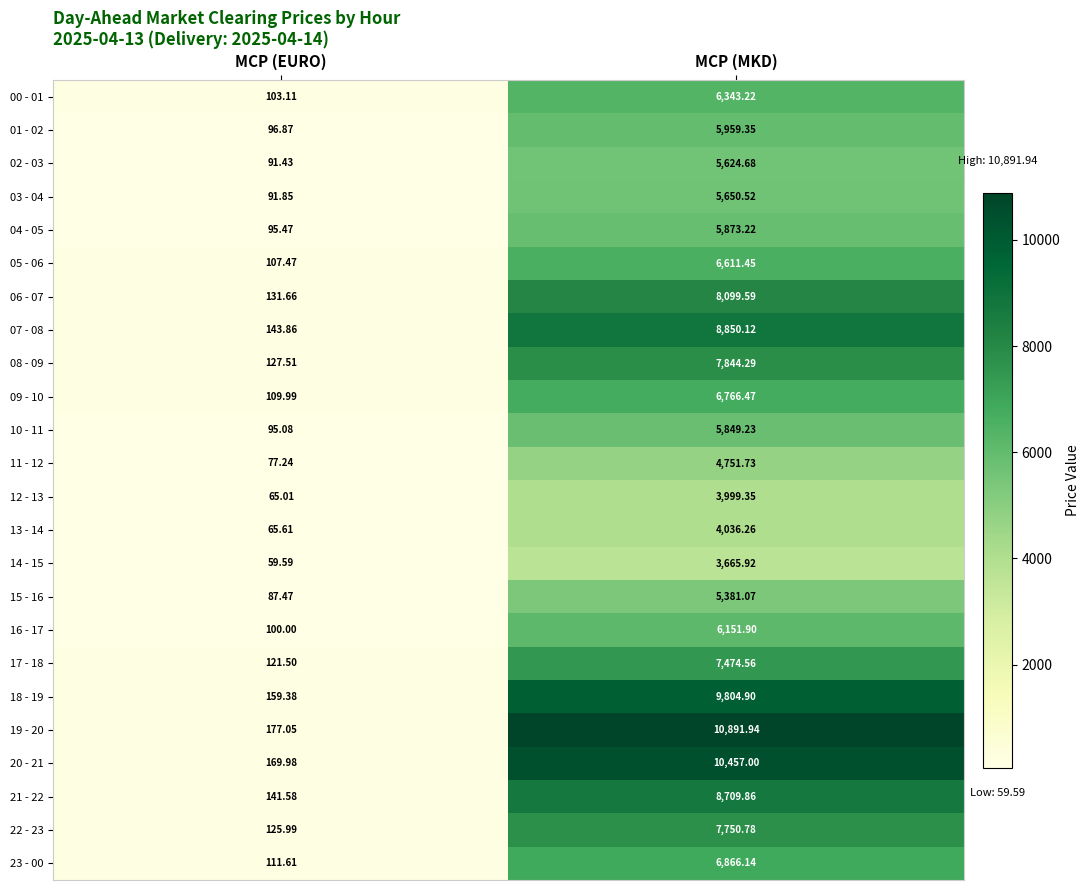

List the series in order of their peak value, highest first.

19 - 20, 20 - 21, 18 - 19, 07 - 08, 21 - 22, 06 - 07, 08 - 09, 22 - 23, 17 - 18, 23 - 00, 09 - 10, 05 - 06, 00 - 01, 16 - 17, 01 - 02, 04 - 05, 10 - 11, 03 - 04, 02 - 03, 15 - 16, 11 - 12, 13 - 14, 12 - 13, 14 - 15